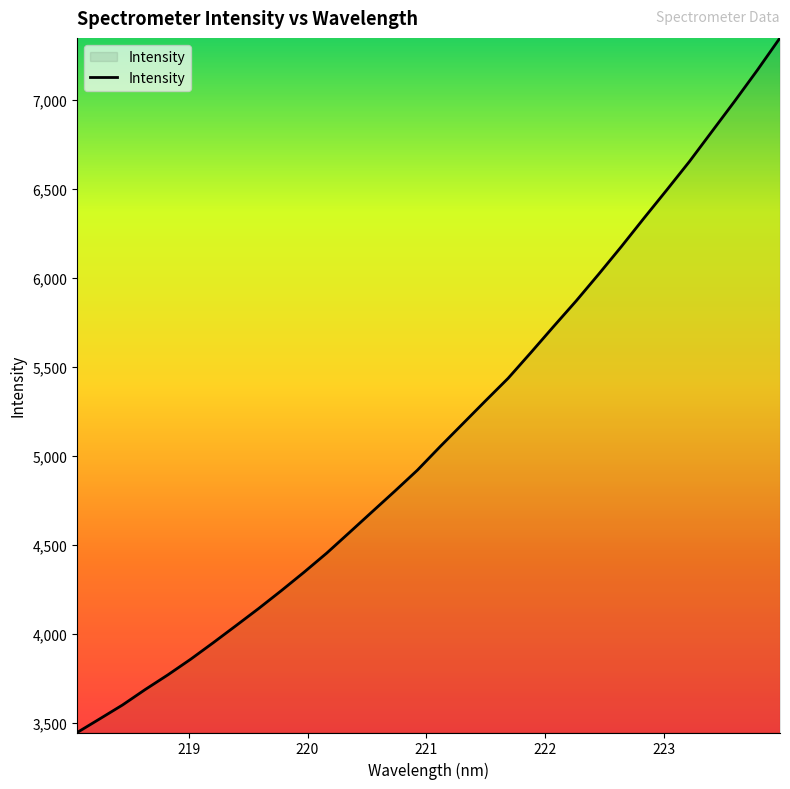

Does the chart have visible grid lines?

No